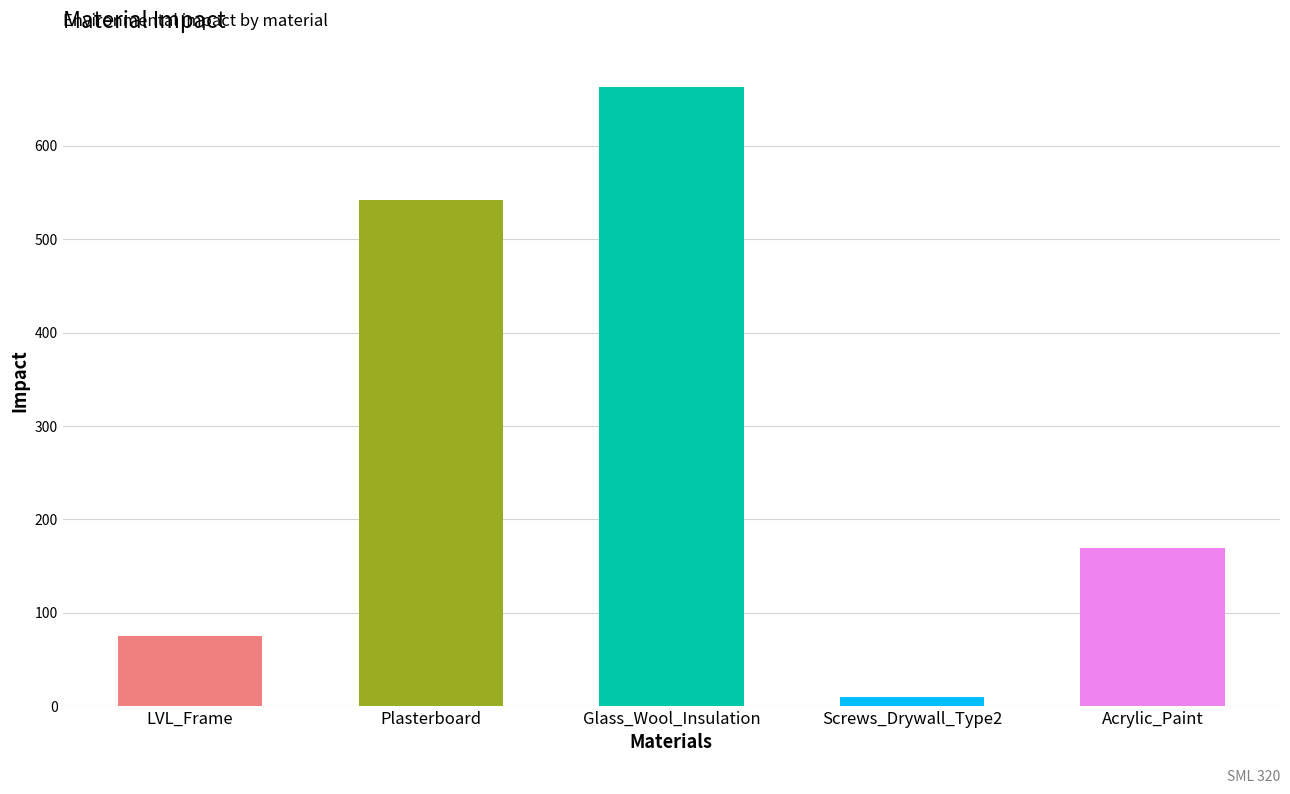

How many bars are there in total?

5